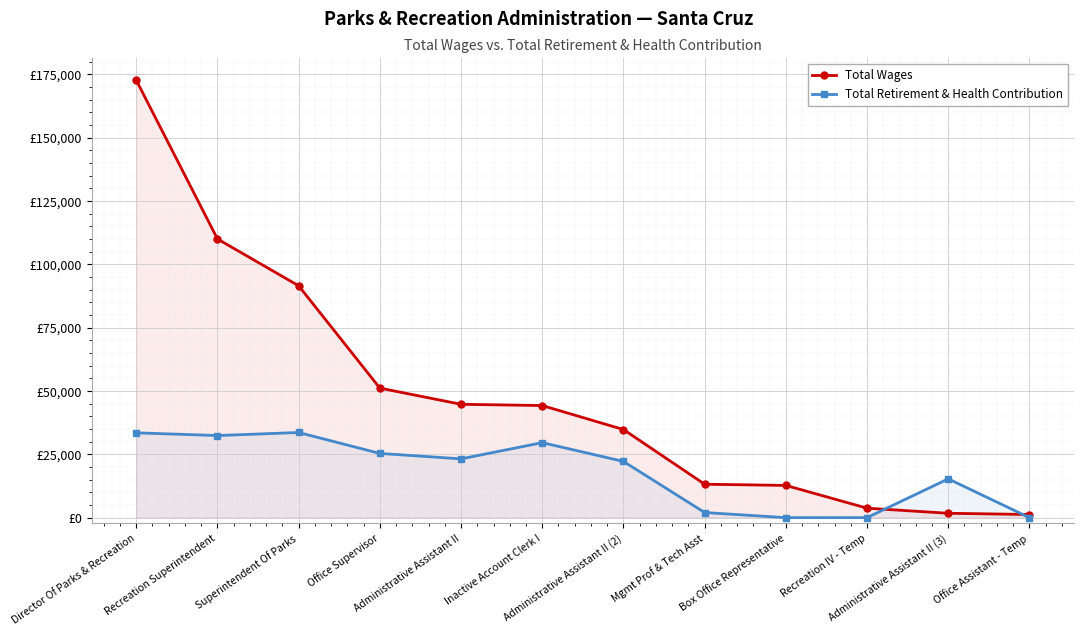

At how many categories does at least one series exceed 168994?

1